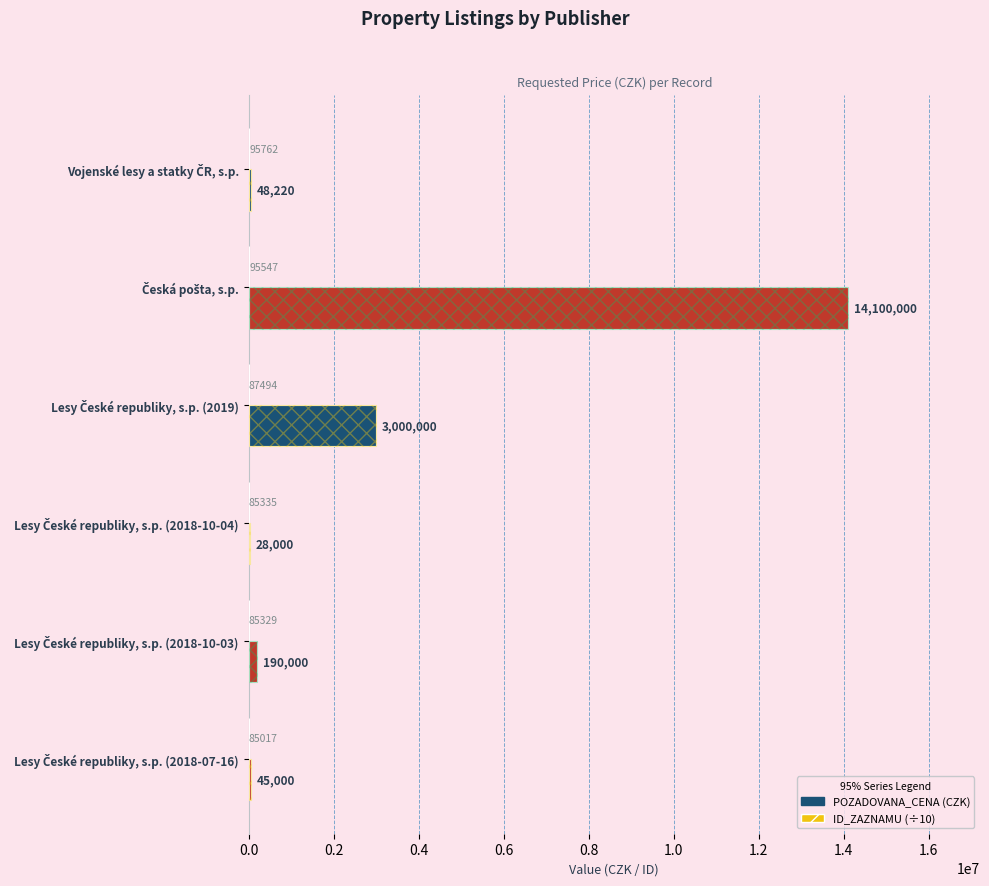

How many bars are there in total?

12